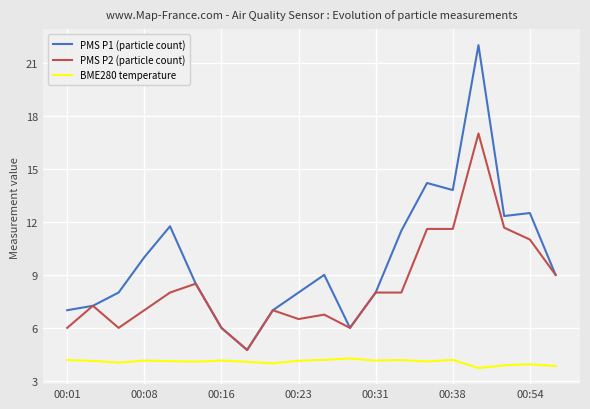

Which series has the largest range (max minus min)?

PMS P1 (particle count)